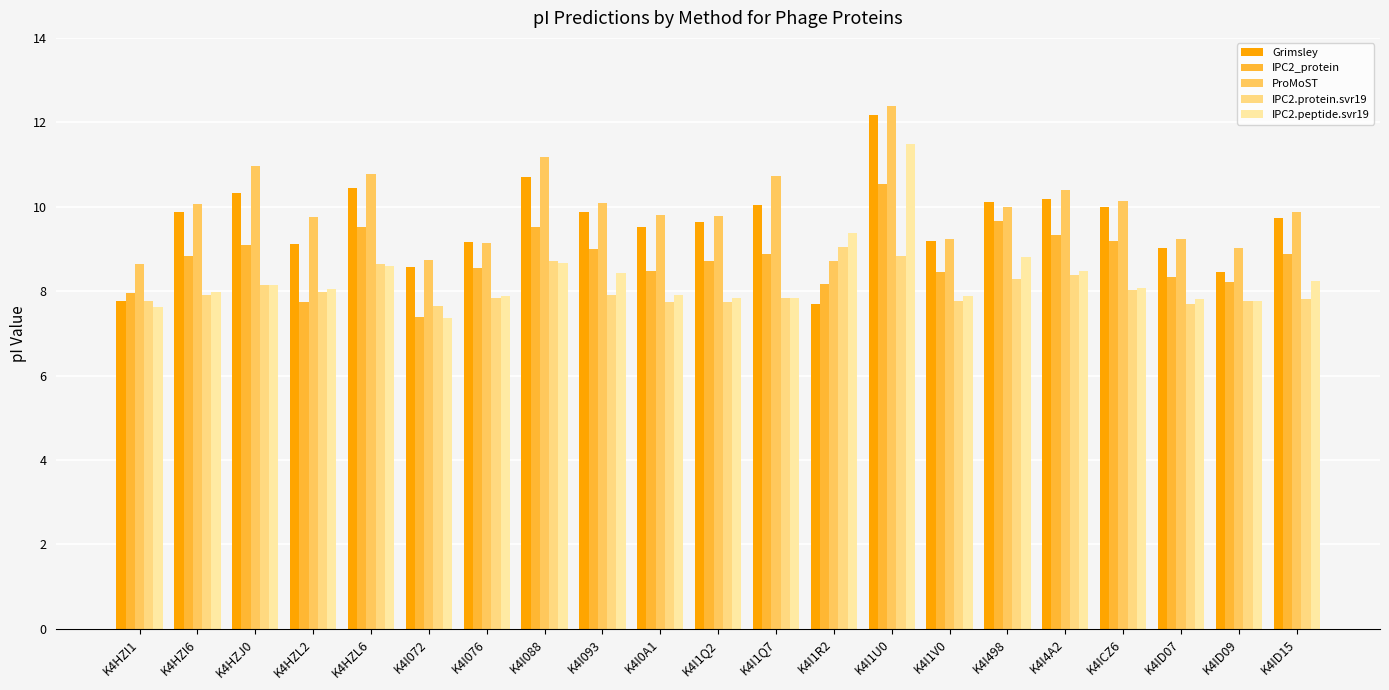

Are the bars grouped side by side (vs. stacked)?

Yes